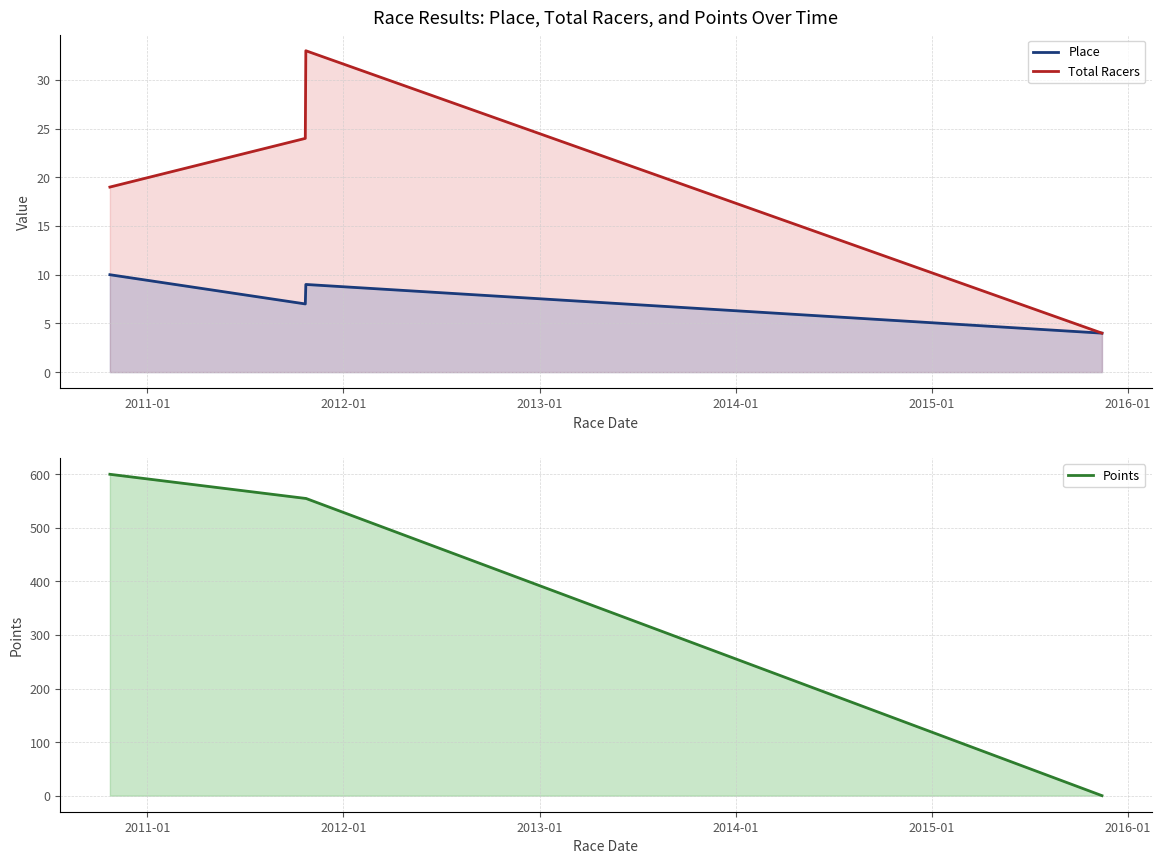

Does the chart have visible grid lines?

Yes